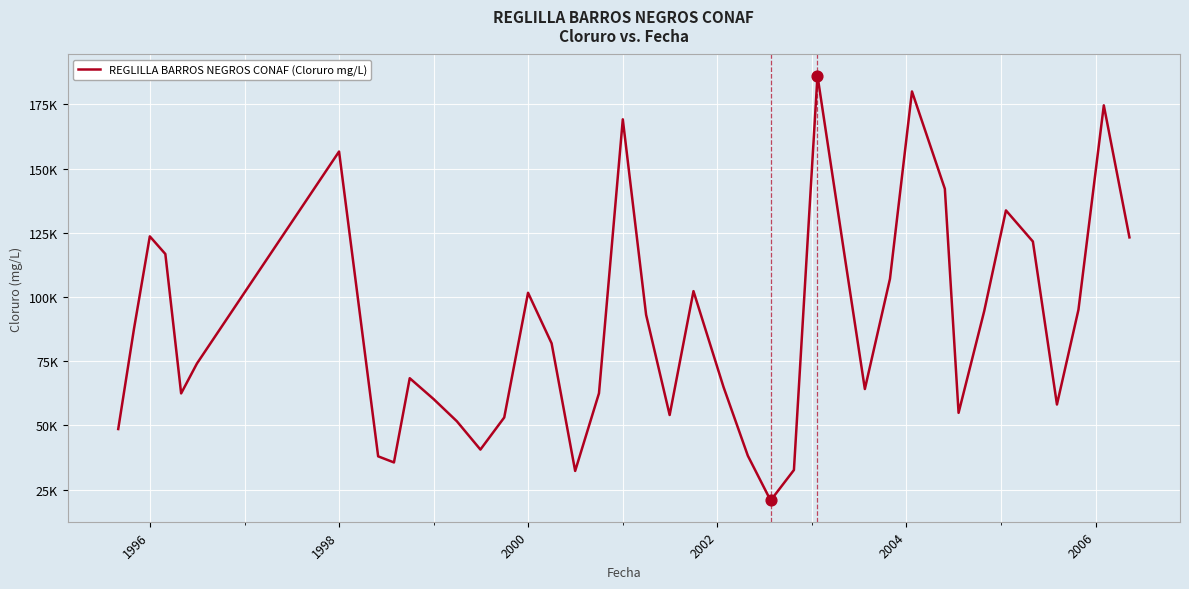

Does the chart have visible grid lines?

Yes